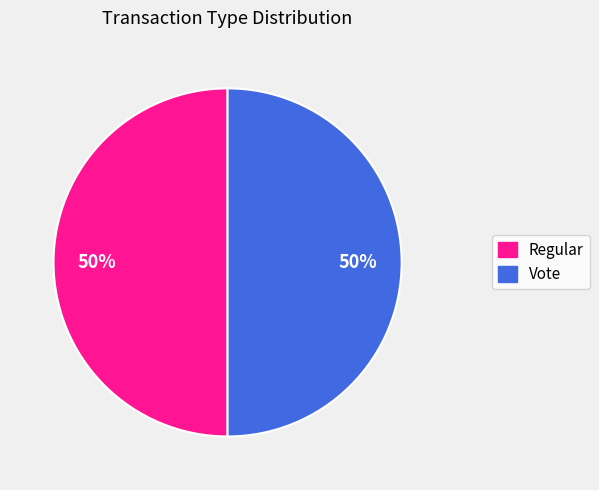

True or false: Regular accounts for 57% of the total.

False